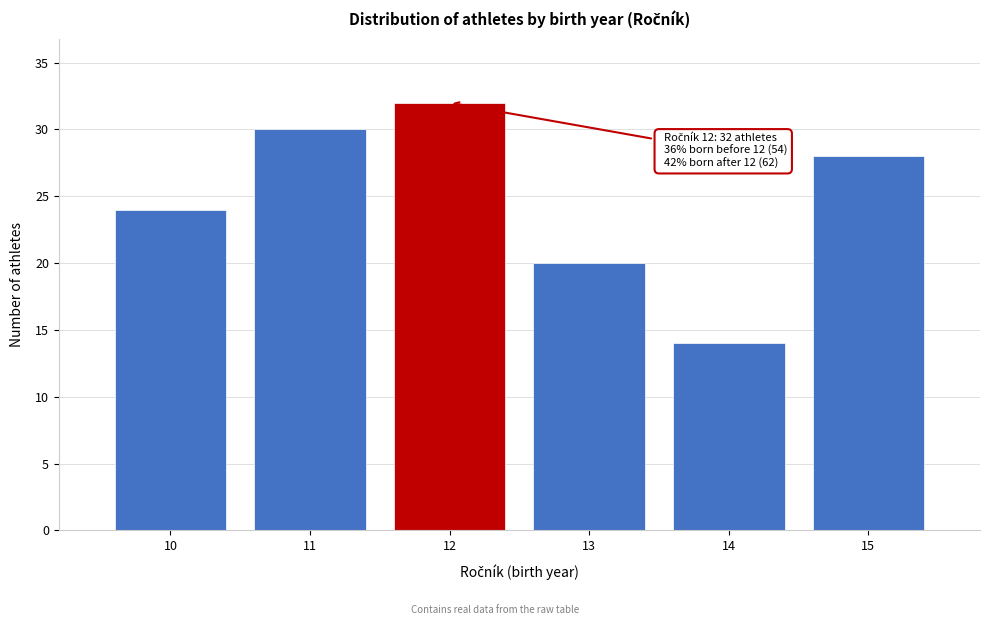

Reading left to right, transcribe all the data shown in this chart.

10=24	11=30	12=32	13=20	14=14	15=28